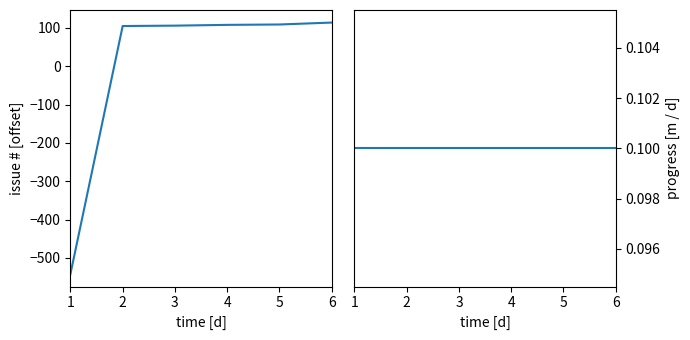

Does the chart have visible grid lines?

No